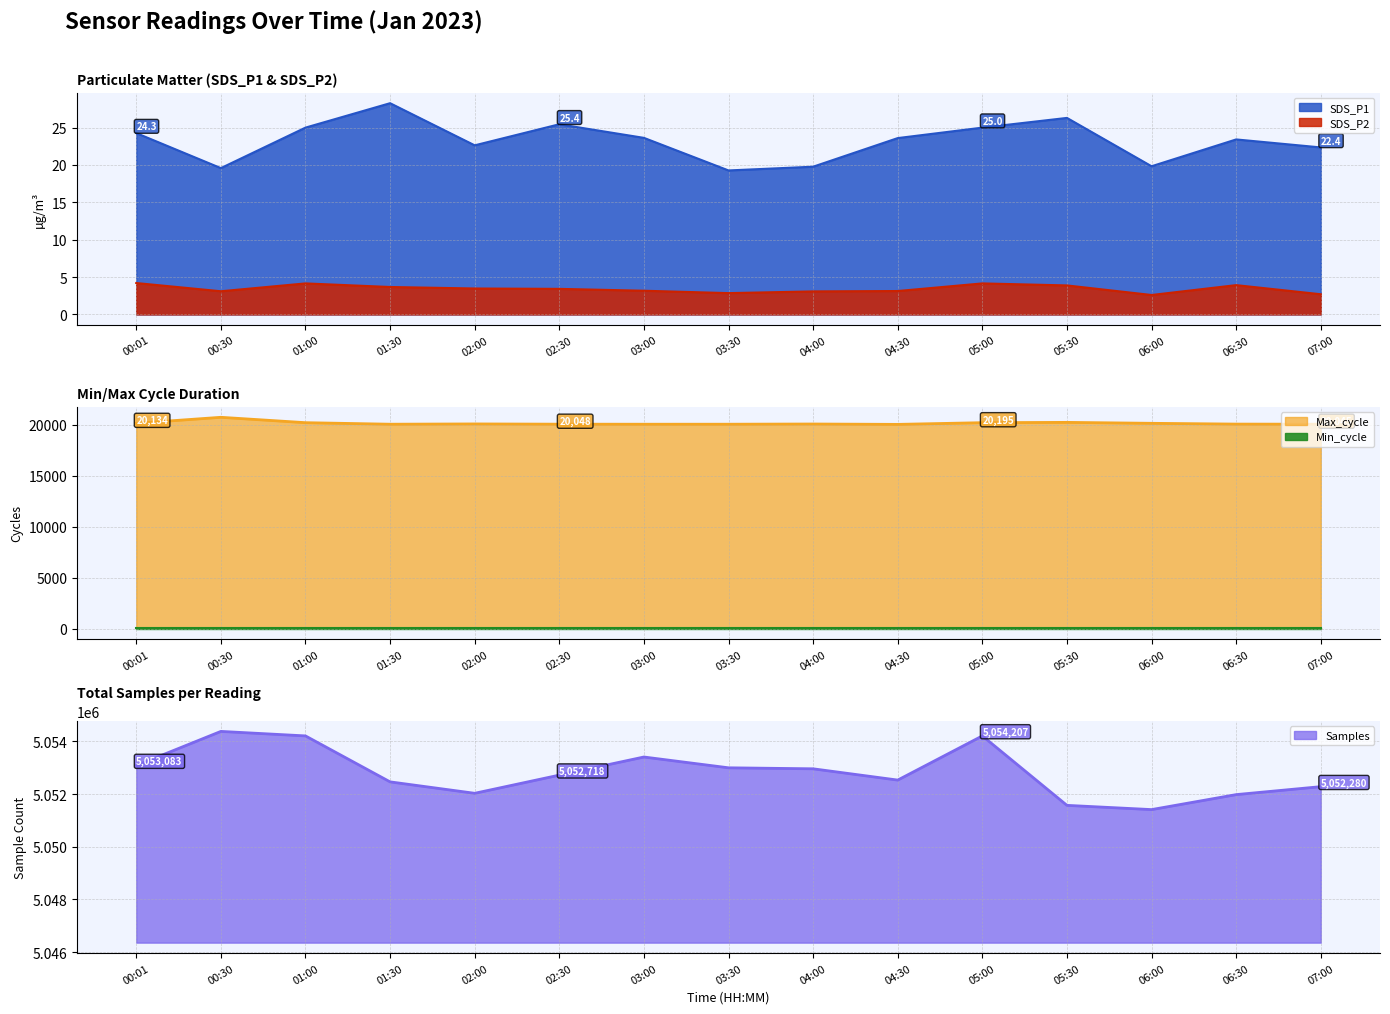

True or false: SDS_P2 and SDS_P1 cross at least once.

False